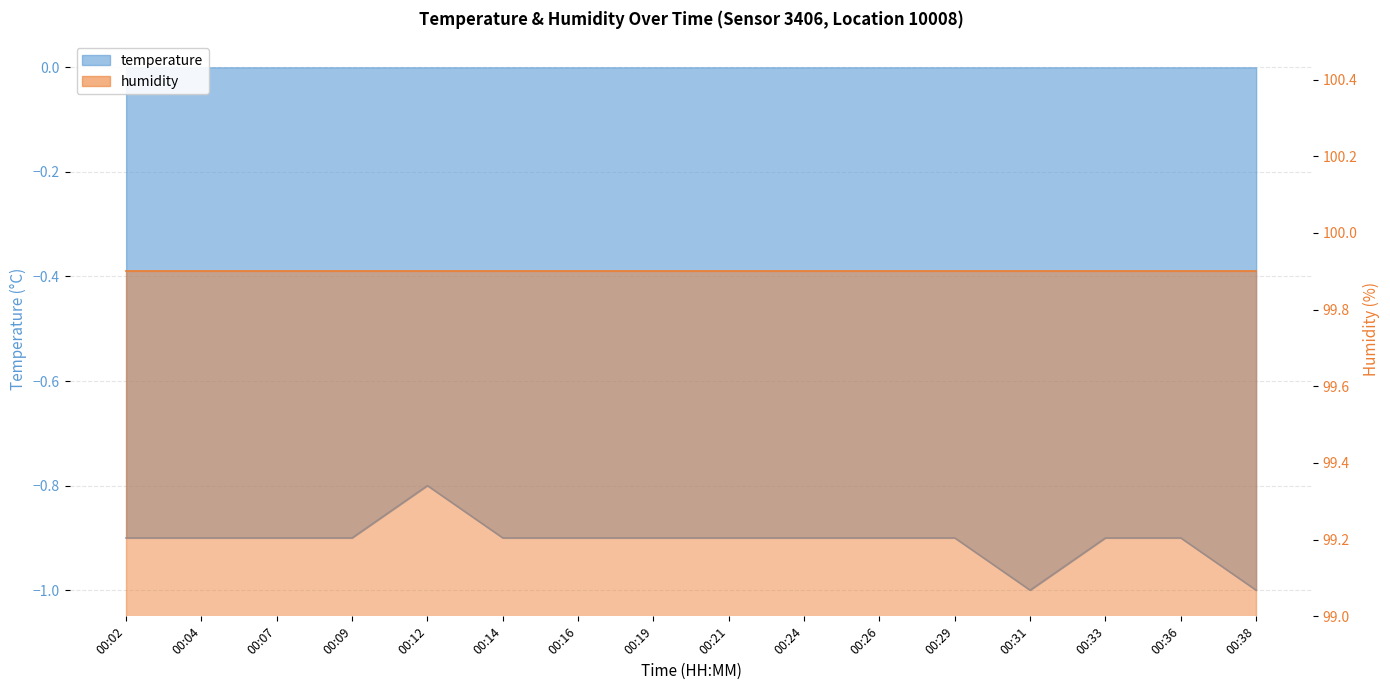

What is the minimum value shown in the chart?

-1.0